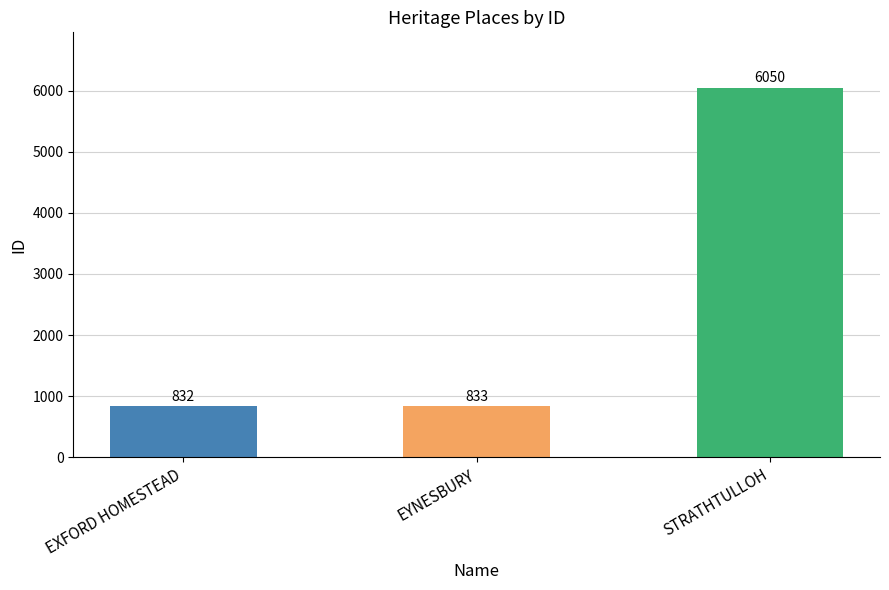

Reading right to left, what are all the values shown in this chart?

STRATHTULLOH=6050	EYNESBURY=833	EXFORD HOMESTEAD=832